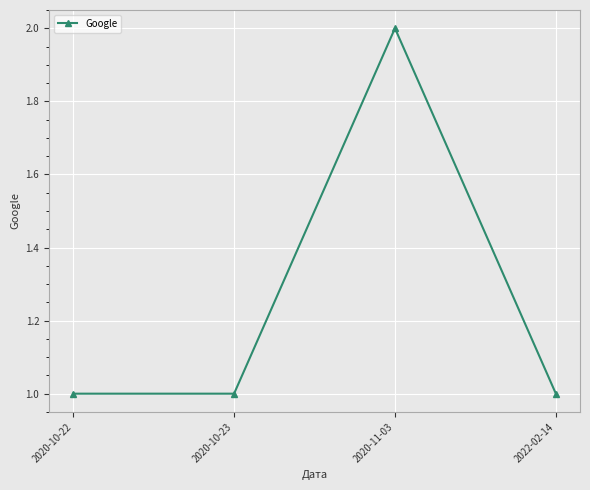

What is the value of the 2nd point from the left?

1